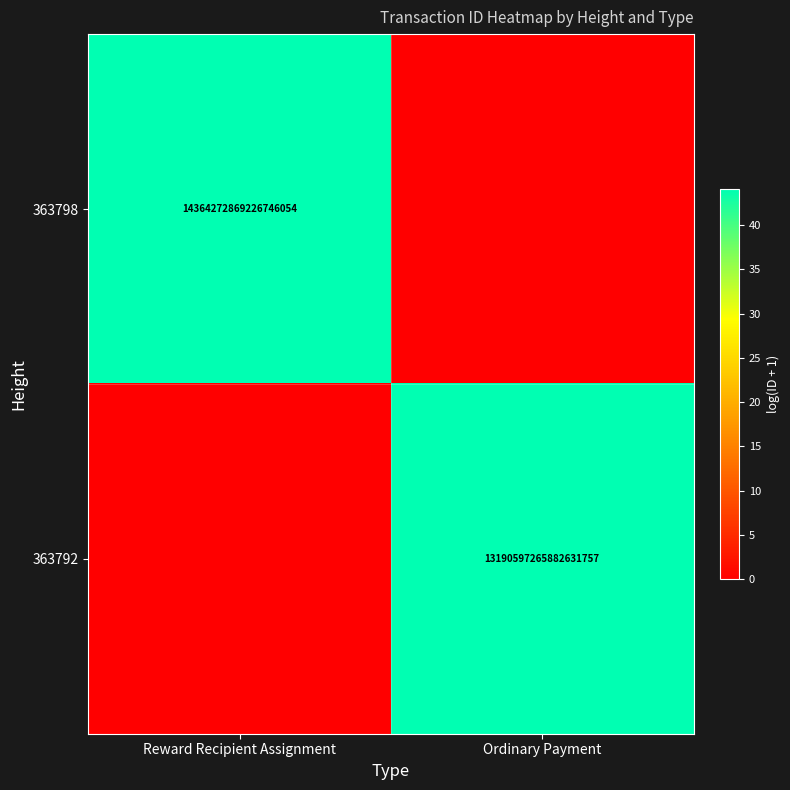

Is it true that 363792 equals 19650099880351666176 at Ordinary Payment?

False